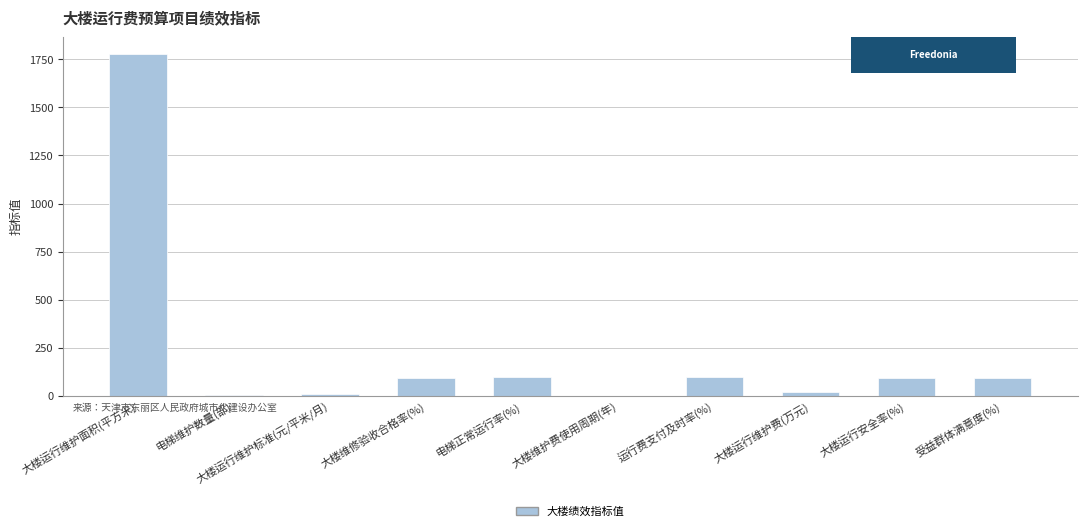

What value does the data have at 大楼运行安全率(%)?

95.0